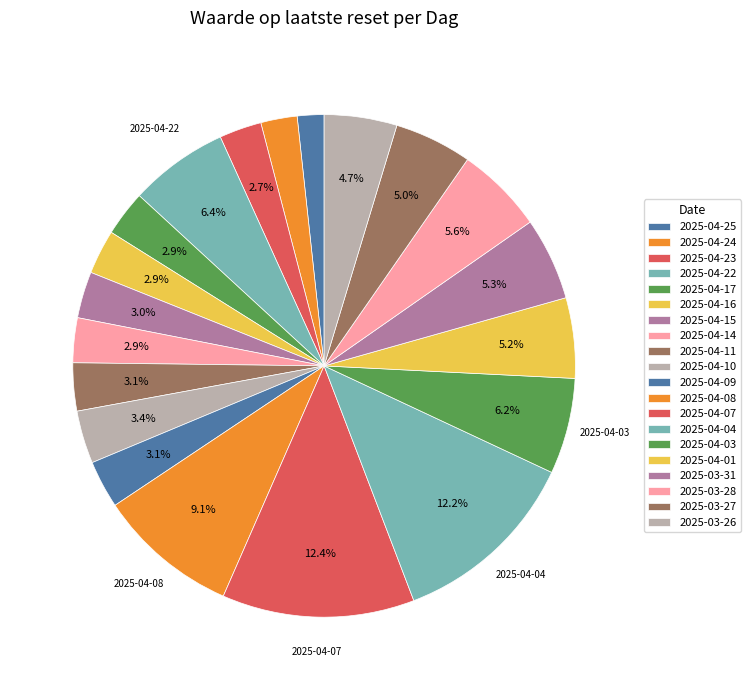

To the nearest percent, what is the difference between the largest and smallest slice percentages?

11%